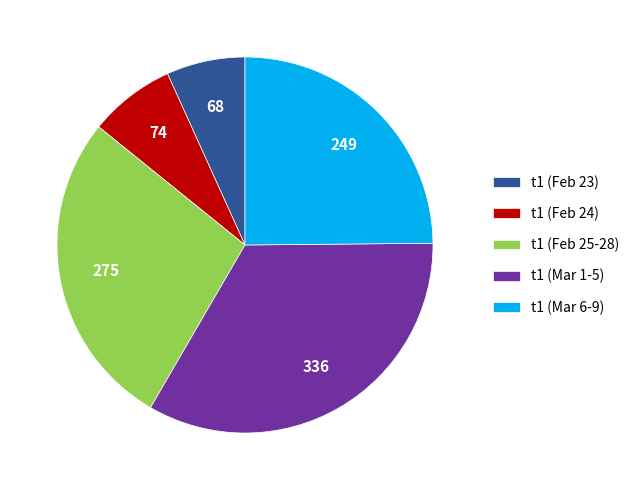

Which category has the smallest portion of the pie?

t1 (Feb 23)